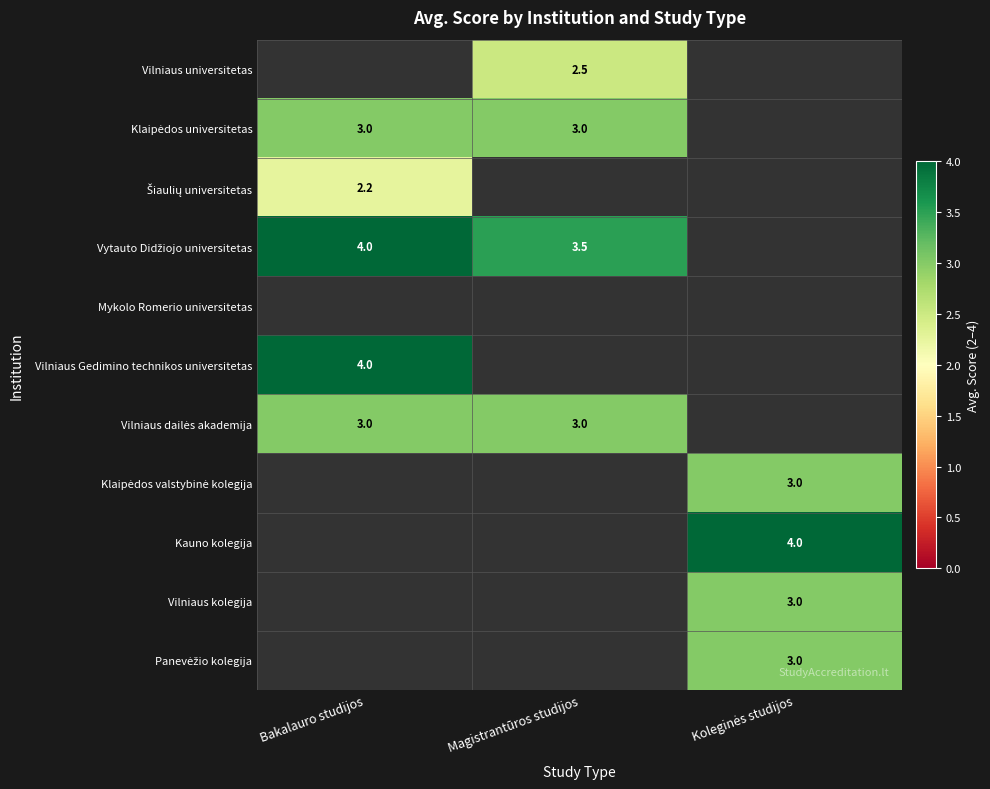

The Vilniaus Gedimino technikos universitetas series shows 2.0 at Bakalauro studijos. True or false?

False